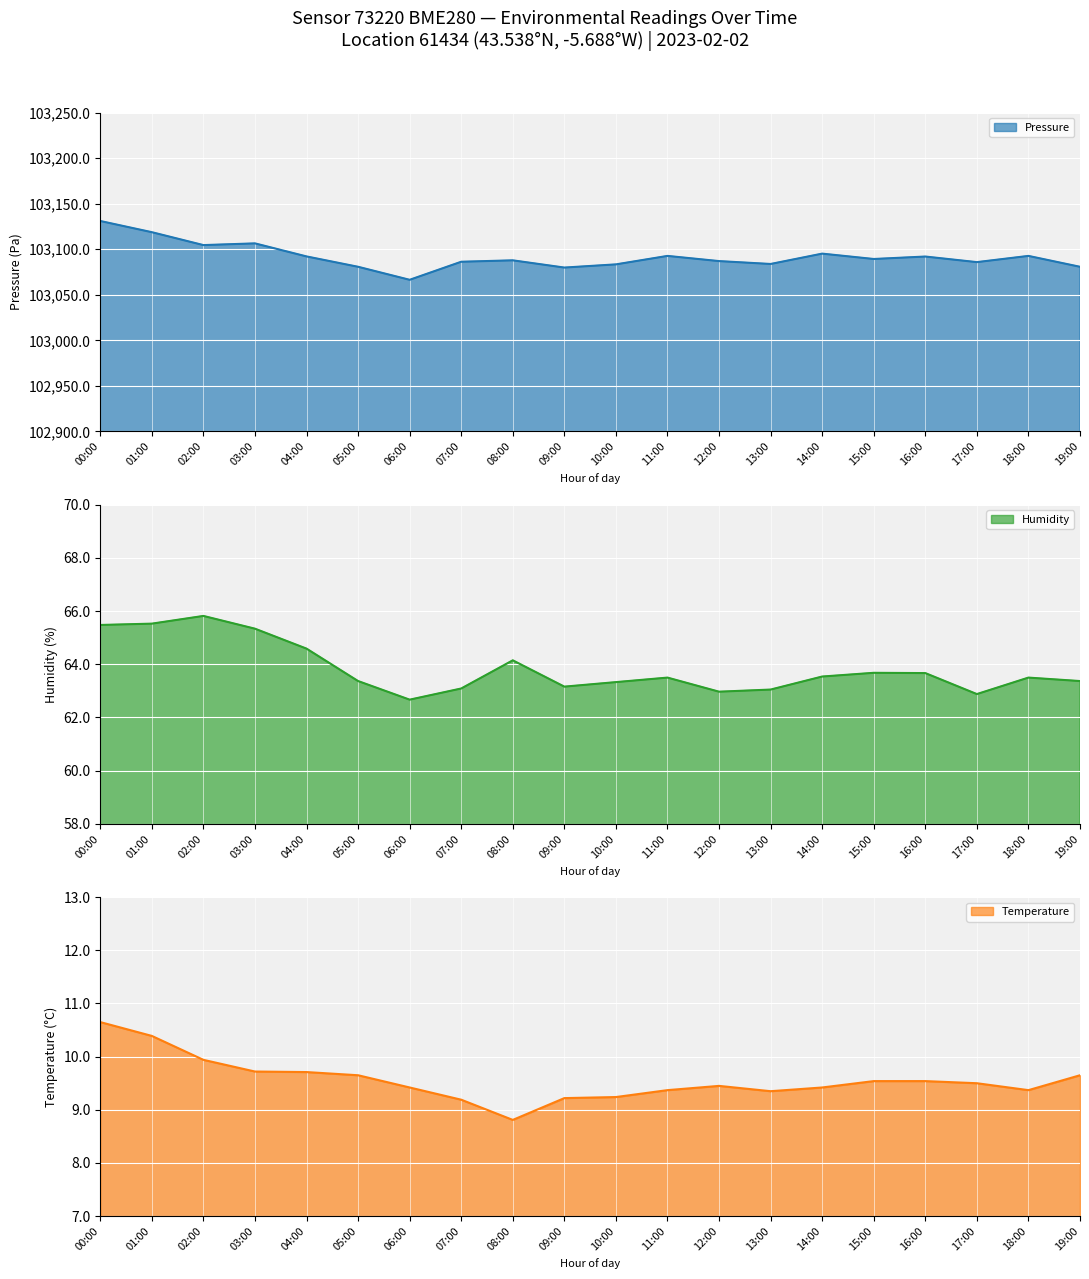

The value of temperature at 09:00 is 9.3. True or false?

True